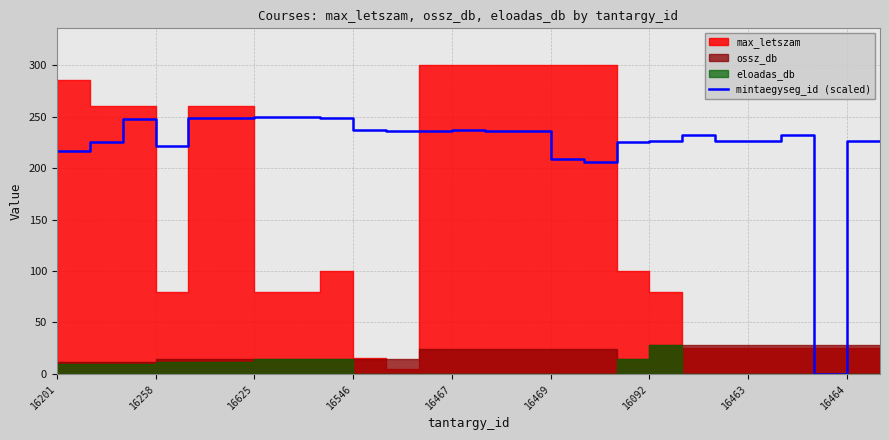

How many points are lower than both their immediate neighbors (excluding endpoints)?

6